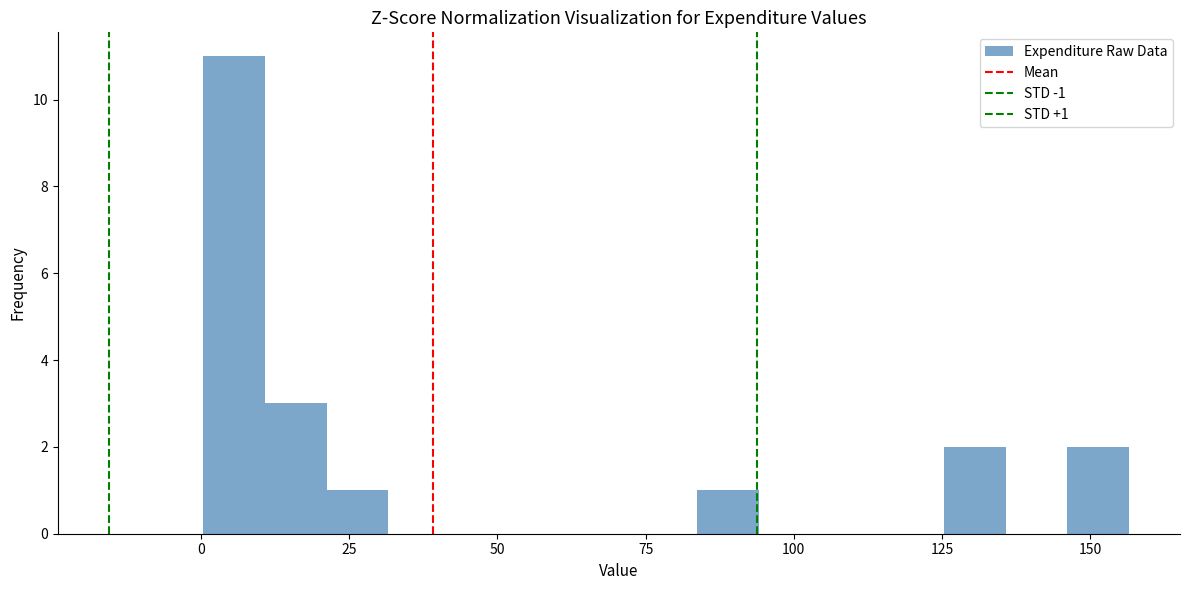

Around what value on the x-axis is the tallest bar? Give the approximate position of its centre, as read against the axis.

5